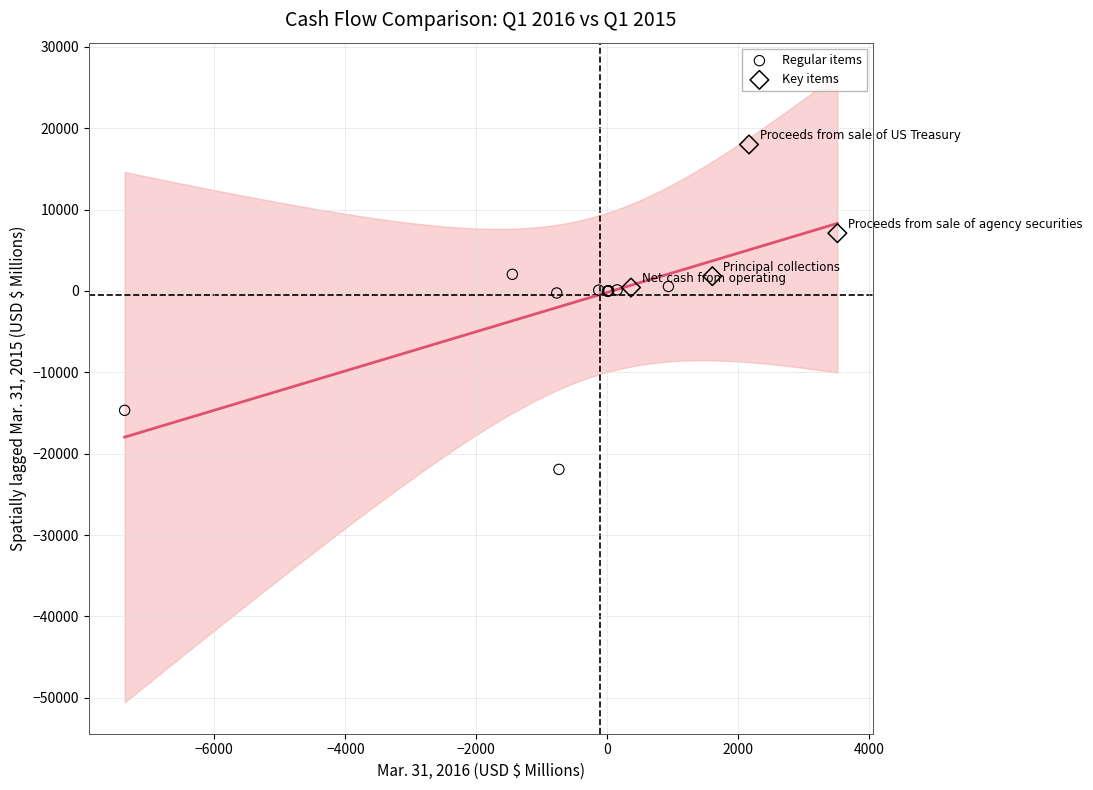

Which series has the widest spread of Y values?

Regular items